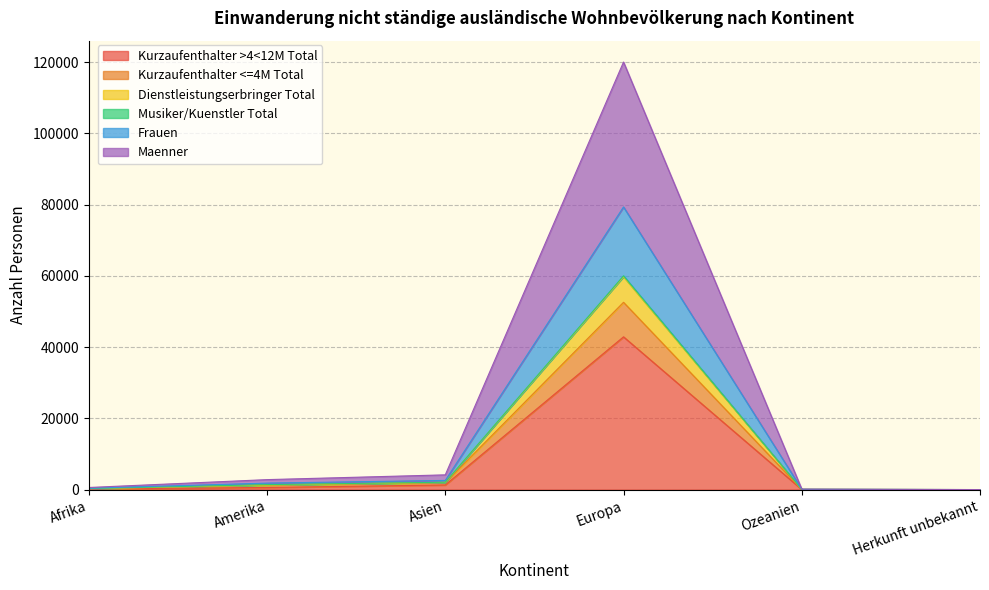

Which category has the highest value in the Kurzaufenthalter >4<12M Total series?

Europa